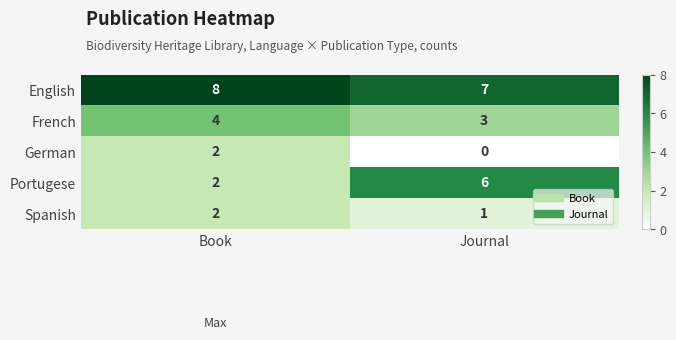

True or false: Portugese has a value of 6 at Journal.

True